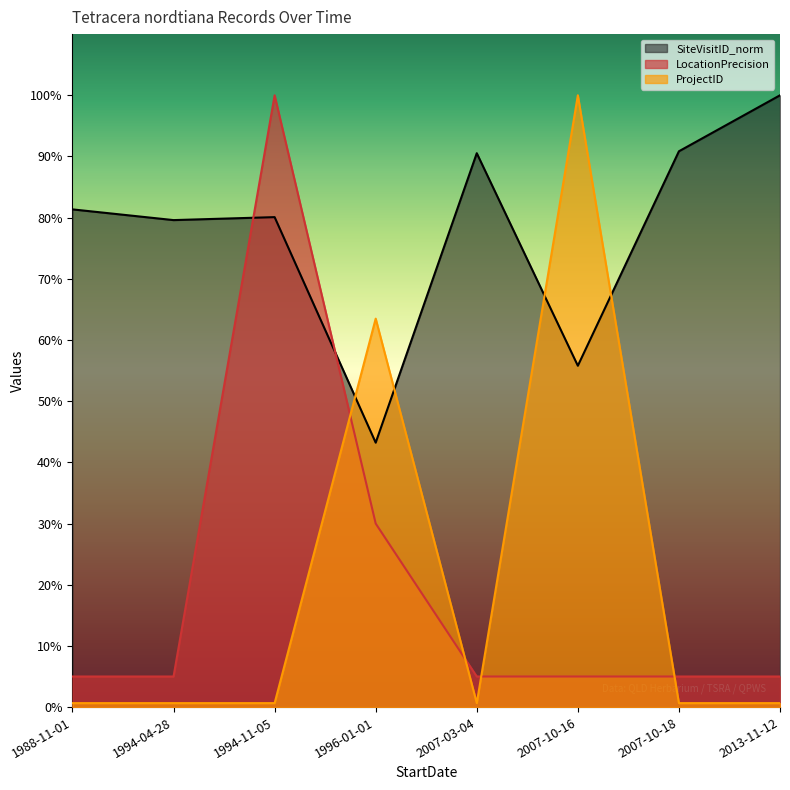

What is the difference between the second highest and minimum values in the ProjectID series?

62.8